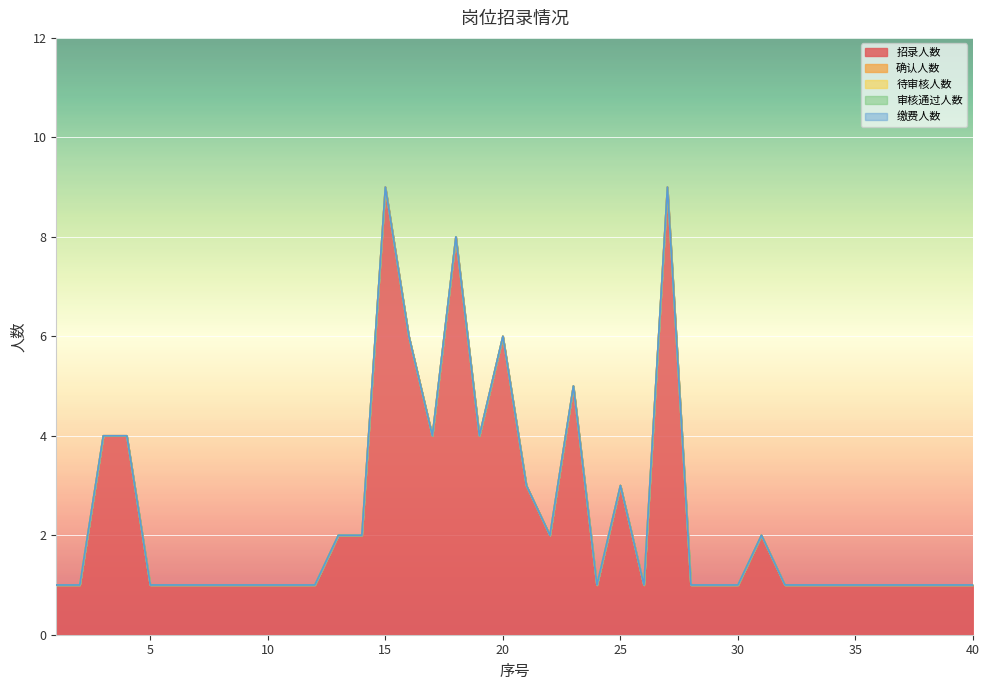

Reading left to right, list all the values displayed in this chart.

招录人数: 1=1	2=1	3=4	4=4	5=1	6=1	7=1	8=1	9=1	10=1	11=1	12=1	13=2	14=2	15=9	16=6	17=4	18=8	19=4	20=6	21=3	22=2	23=5	24=1	25=3	26=1	27=9	28=1	29=1	30=1	31=2	32=1	33=1	34=1	35=1	36=1	37=1	38=1	39=1	40=1
确认人数: 1=0	2=0	3=0	4=0	5=0	6=0	7=0	8=0	9=0	10=0	11=0	12=0	13=0	14=0	15=0	16=0	17=0	18=0	19=0	20=0	21=0	22=0	23=0	24=0	25=0	26=0	27=0	28=0	29=0	30=0	31=0	32=0	33=0	34=0	35=0	36=0	37=0	38=0	39=0	40=0
待审核人数: 1=0	2=0	3=0	4=0	5=0	6=0	7=0	8=0	9=0	10=0	11=0	12=0	13=0	14=0	15=0	16=0	17=0	18=0	19=0	20=0	21=0	22=0	23=0	24=0	25=0	26=0	27=0	28=0	29=0	30=0	31=0	32=0	33=0	34=0	35=0	36=0	37=0	38=0	39=0	40=0
审核通过人数: 1=0	2=0	3=0	4=0	5=0	6=0	7=0	8=0	9=0	10=0	11=0	12=0	13=0	14=0	15=0	16=0	17=0	18=0	19=0	20=0	21=0	22=0	23=0	24=0	25=0	26=0	27=0	28=0	29=0	30=0	31=0	32=0	33=0	34=0	35=0	36=0	37=0	38=0	39=0	40=0
缴费人数: 1=0	2=0	3=0	4=0	5=0	6=0	7=0	8=0	9=0	10=0	11=0	12=0	13=0	14=0	15=0	16=0	17=0	18=0	19=0	20=0	21=0	22=0	23=0	24=0	25=0	26=0	27=0	28=0	29=0	30=0	31=0	32=0	33=0	34=0	35=0	36=0	37=0	38=0	39=0	40=0